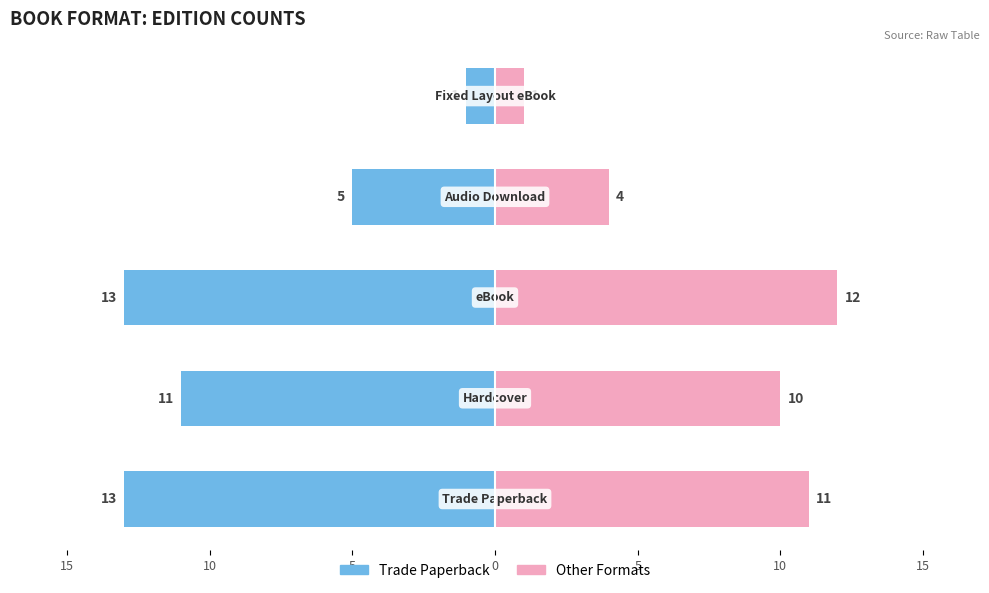

What is the value of the Other Formats bar at the 3rd from the left?

12